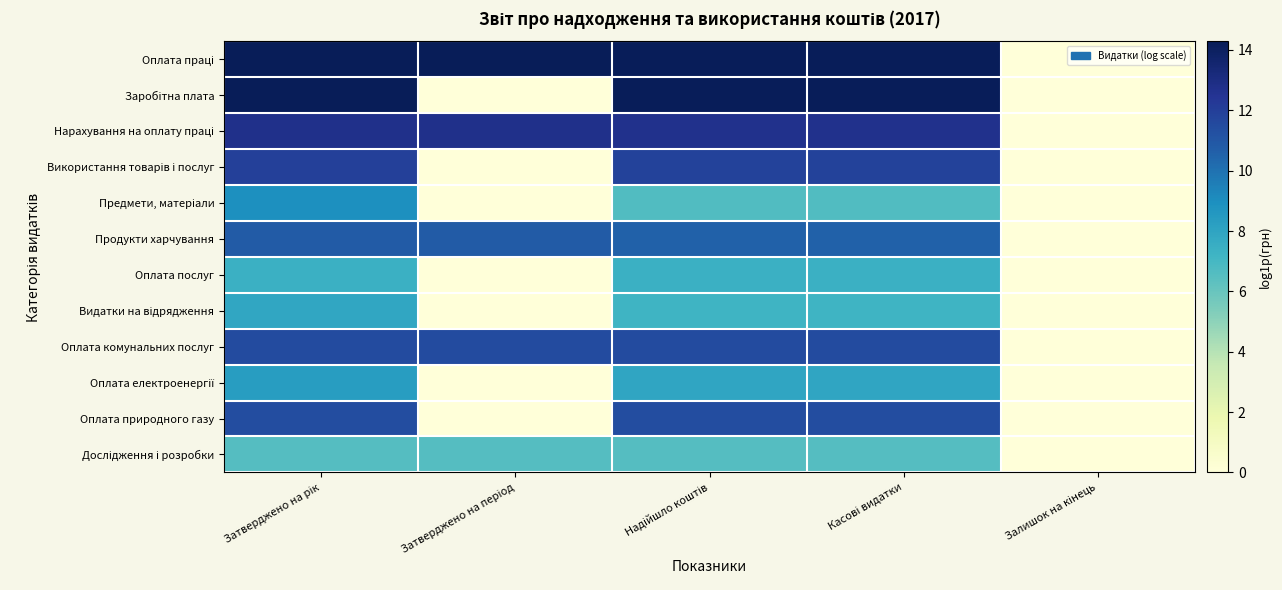

What is the difference between the highest and lowest values at Касові видатки?

7.6